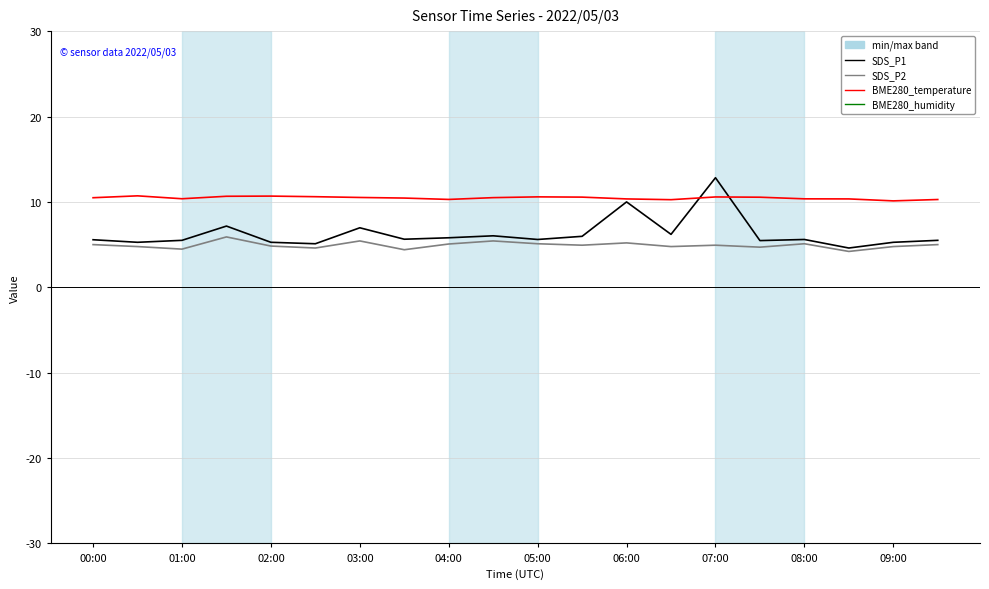

What is the average value of the BME280_humidity series?

56.2